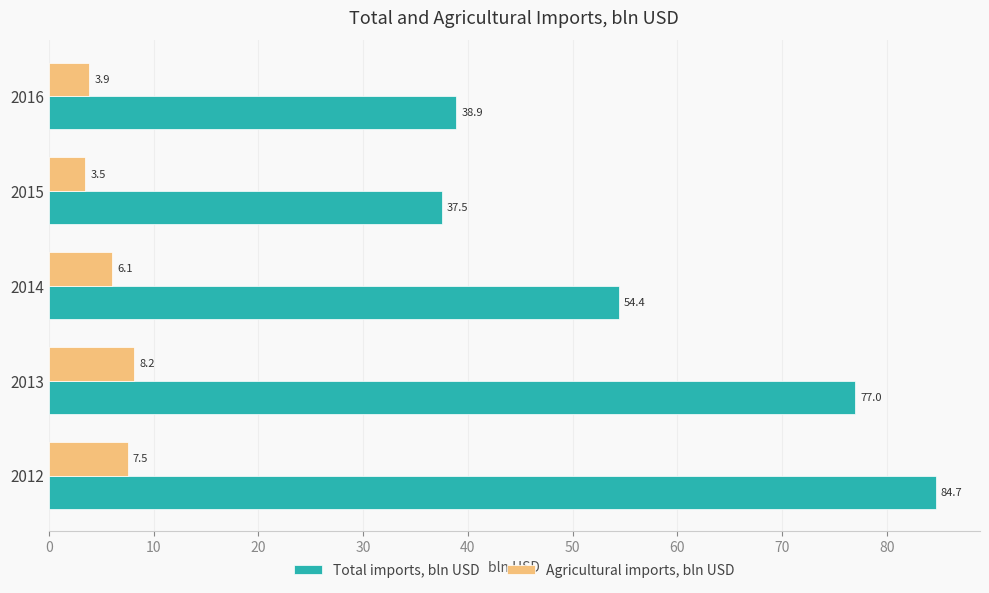

What is the maximum value for Agricultural imports, bln USD?

8.2